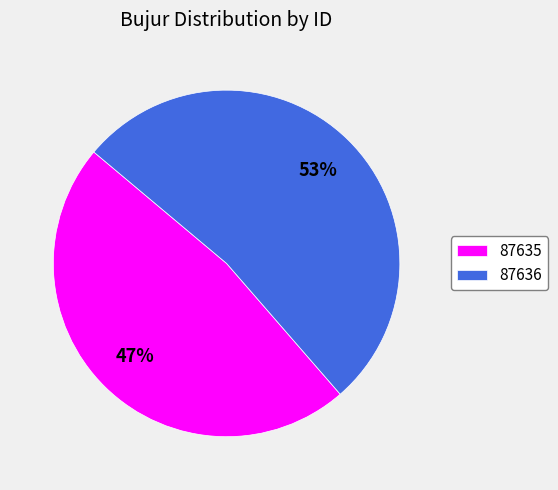

Is the sum of 87635 and 87636 greater than half?

Yes